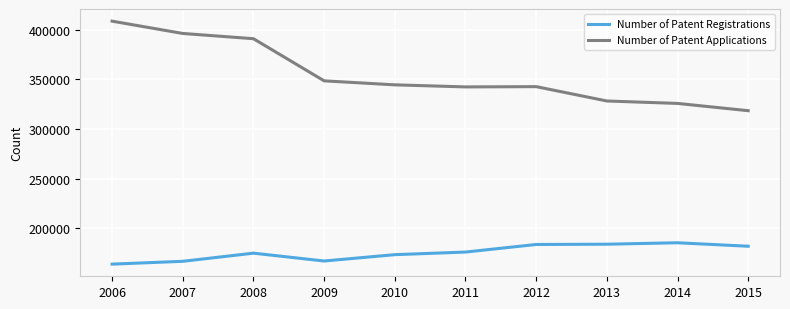

What is the total value across all series at 2011?

518249